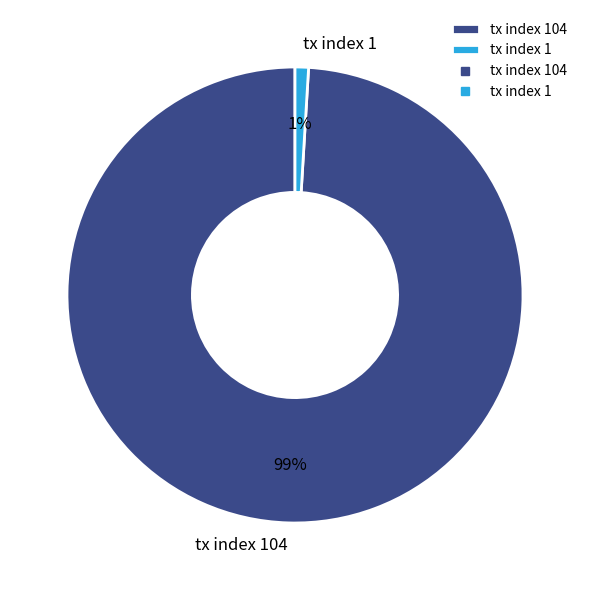

To the nearest percent, what is the combined percentage of tx index 104 and tx index 1?

100%